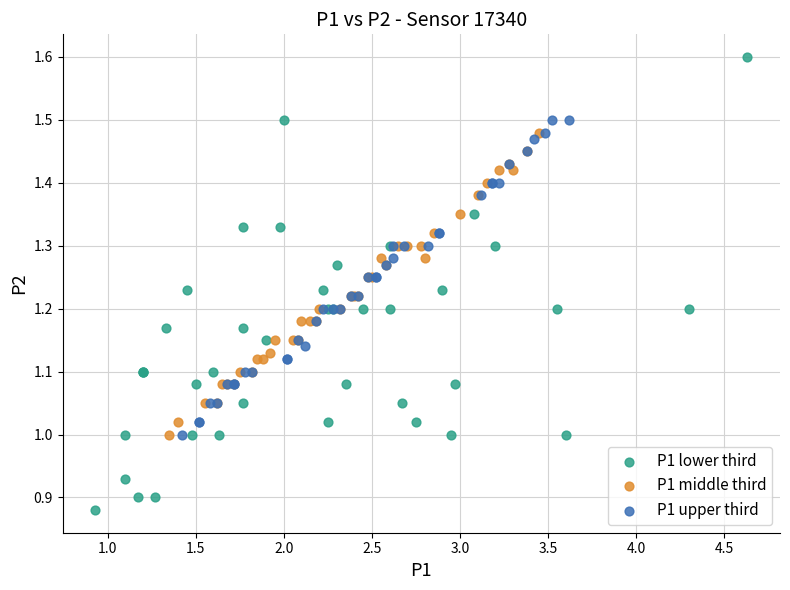

Which series has the widest spread of Y values?

P1 lower third